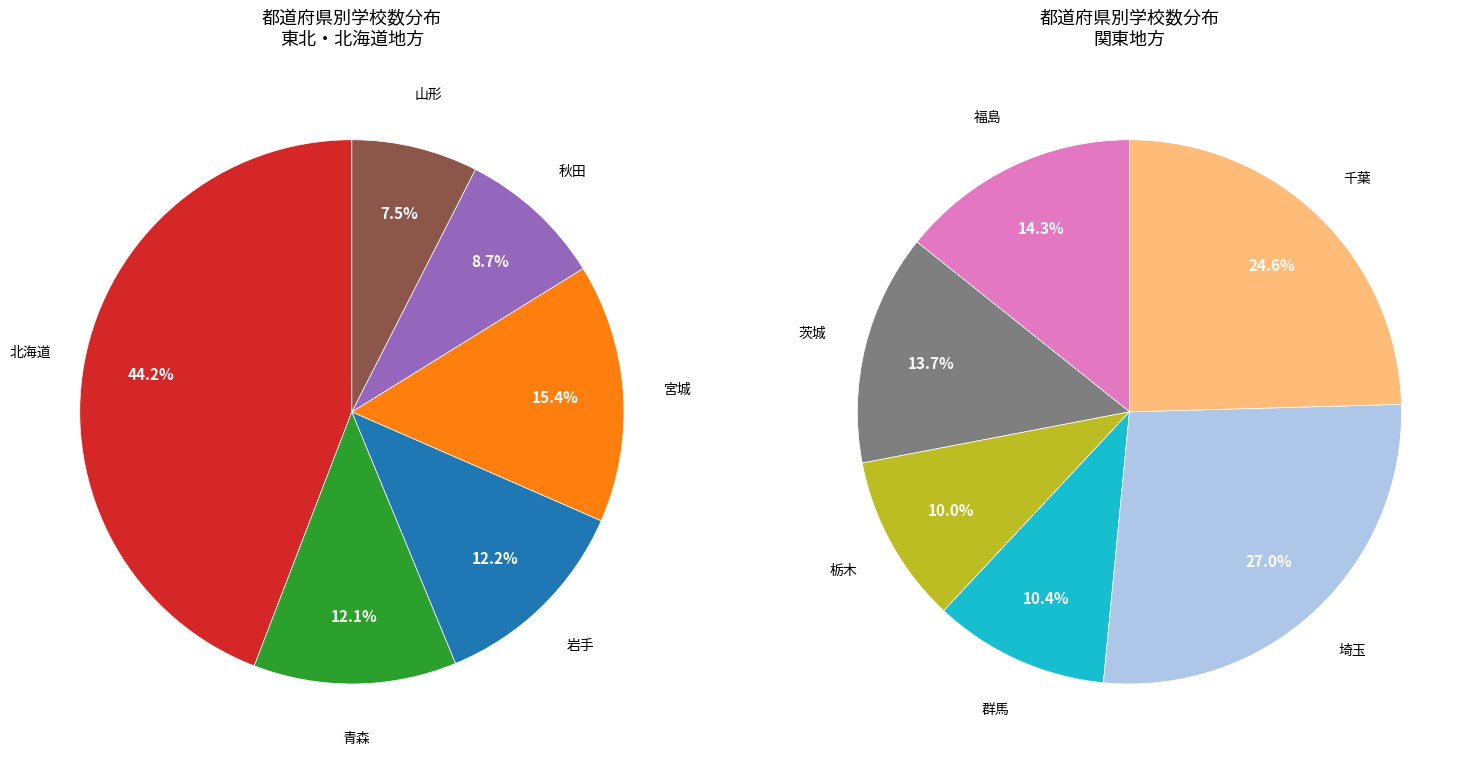

Count the number of slices in the pie.

12